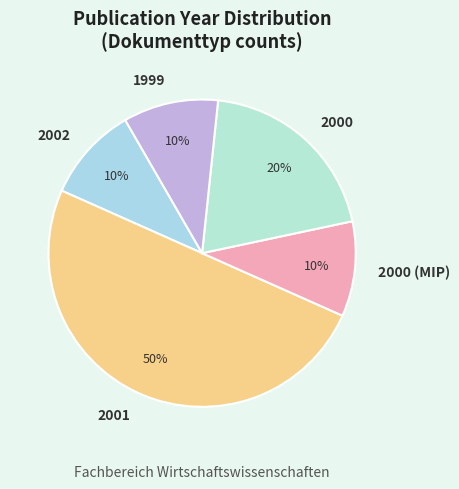

What is the largest slice in the pie chart?

2001